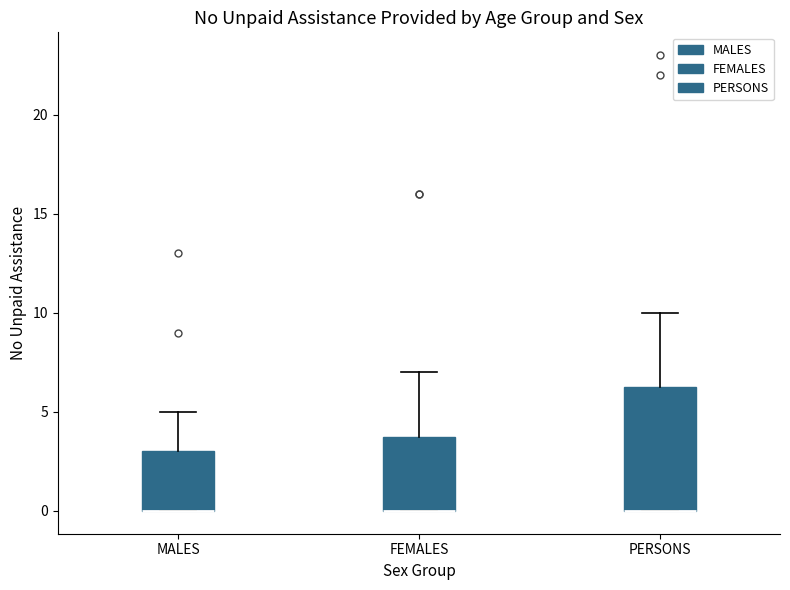

Which box is the tallest, from its lower edge to its upper edge?

PERSONS